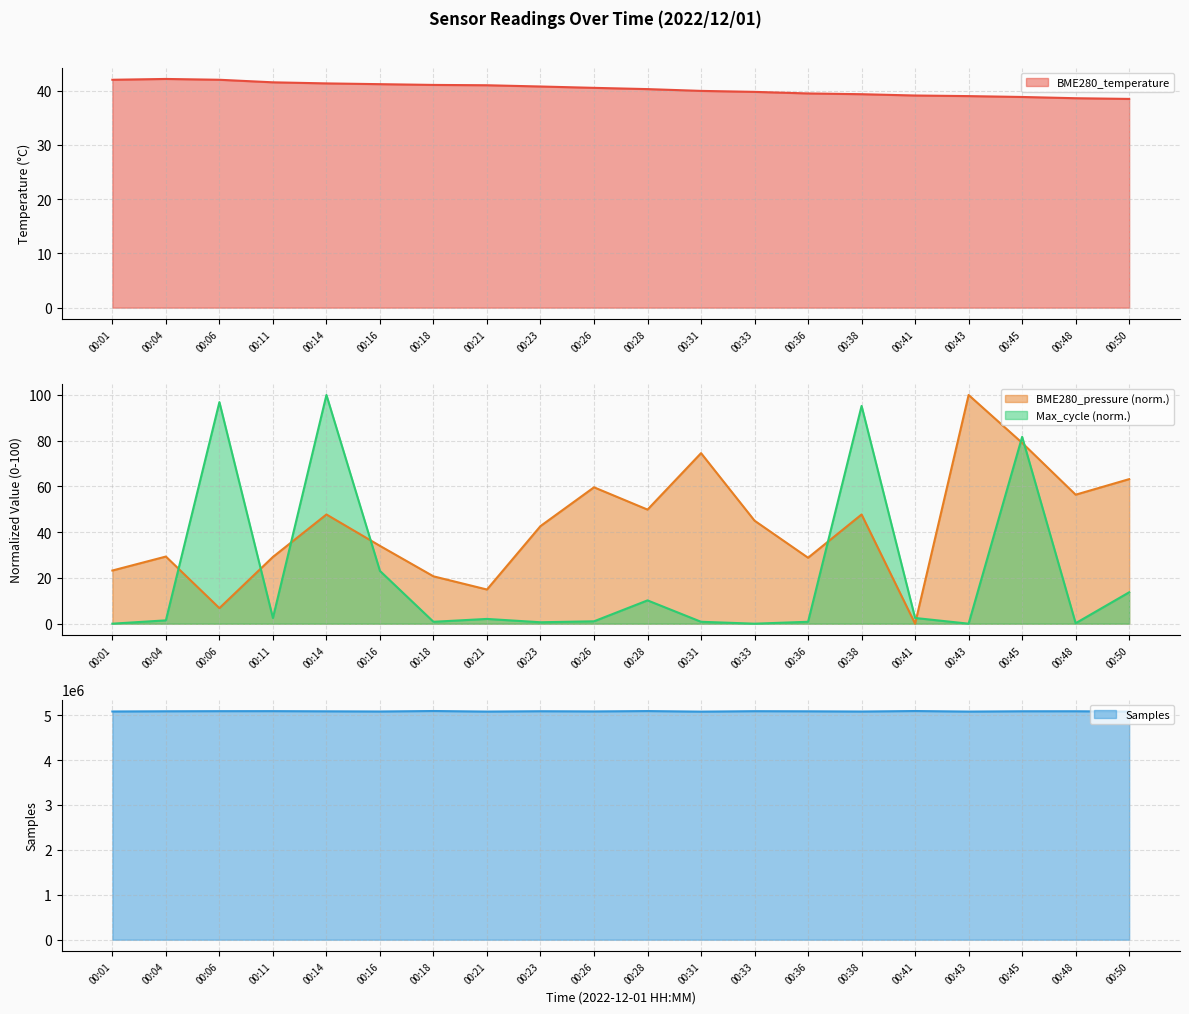

After their last crossing, which series has the higher values: BME280_pressure or BME280_temperature?

BME280_pressure